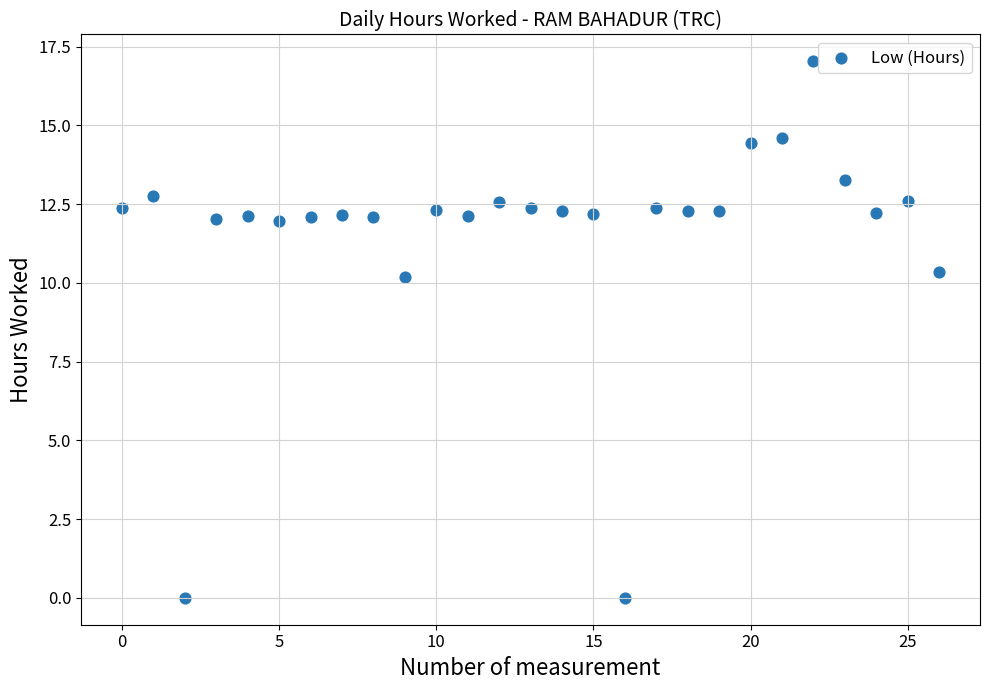

What is the range of Y values (max minus min)?

17.0